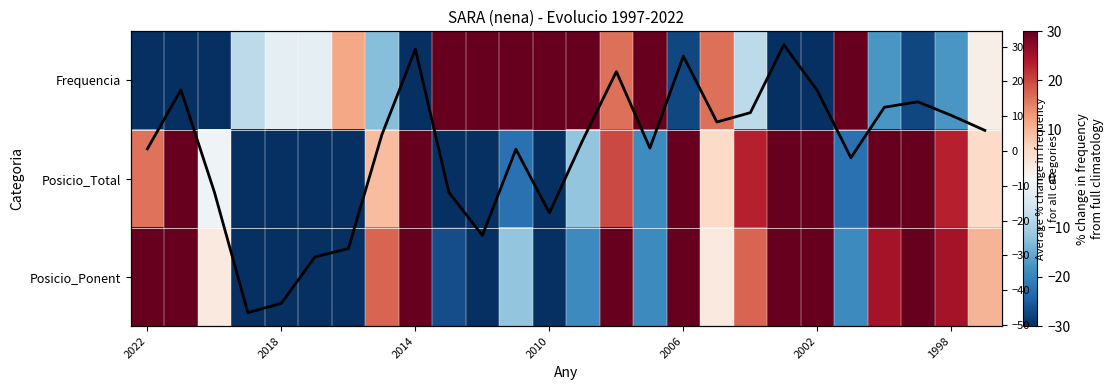

How many data points in Posicio_Ponent are above 10?

13